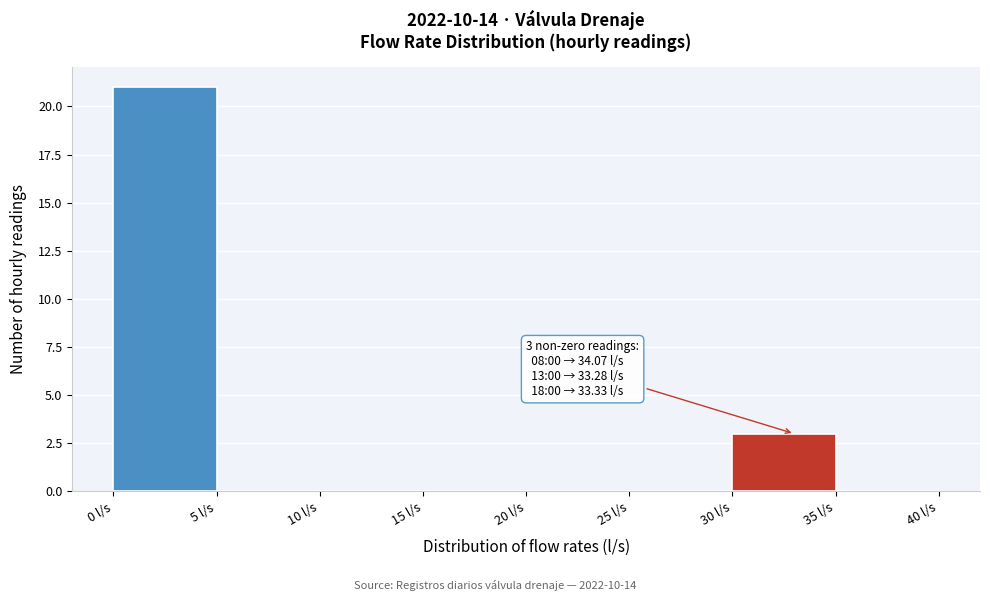

Over which range of the x-axis is the bar tallest?

0 to 5